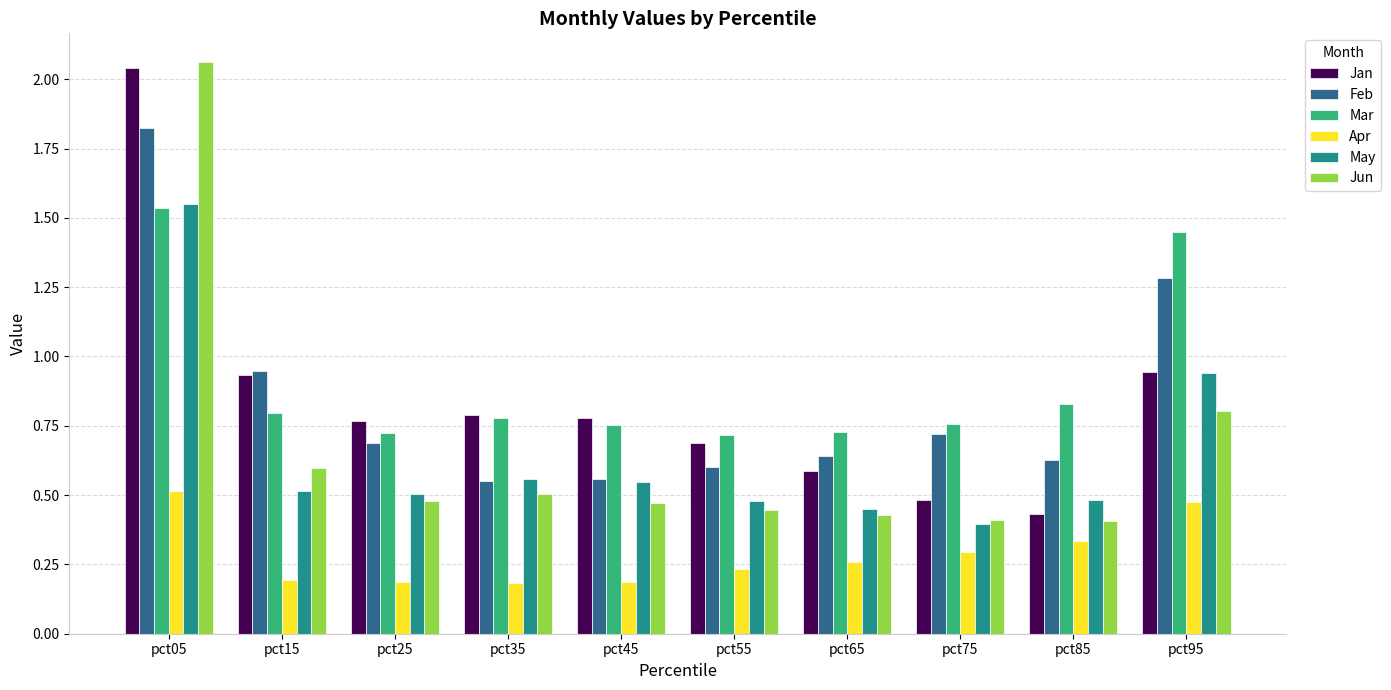

Which category has the highest value across all series?

pct05